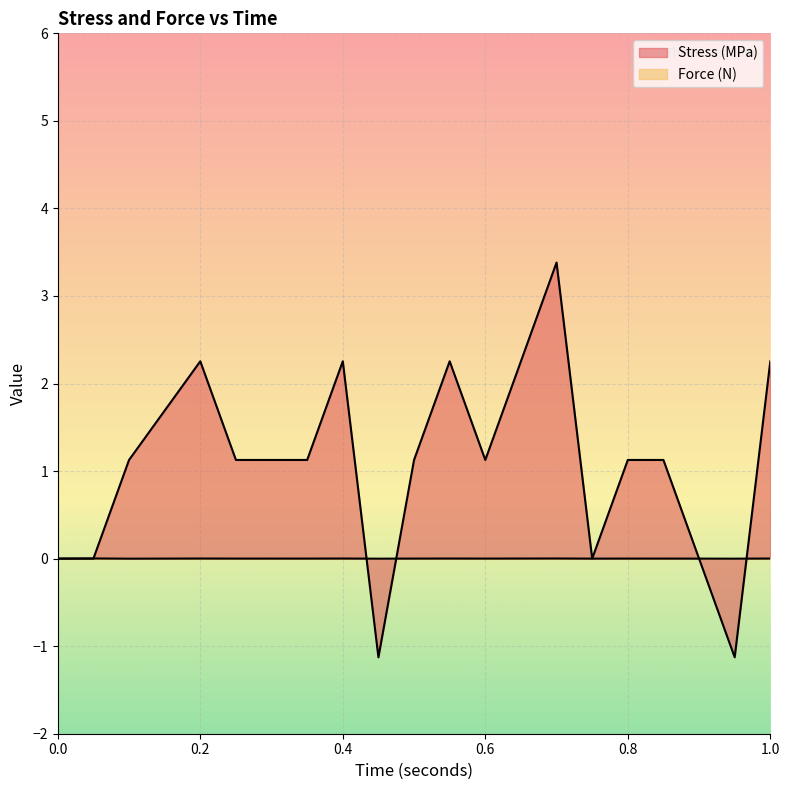

What is the greatest value displayed?

3.4